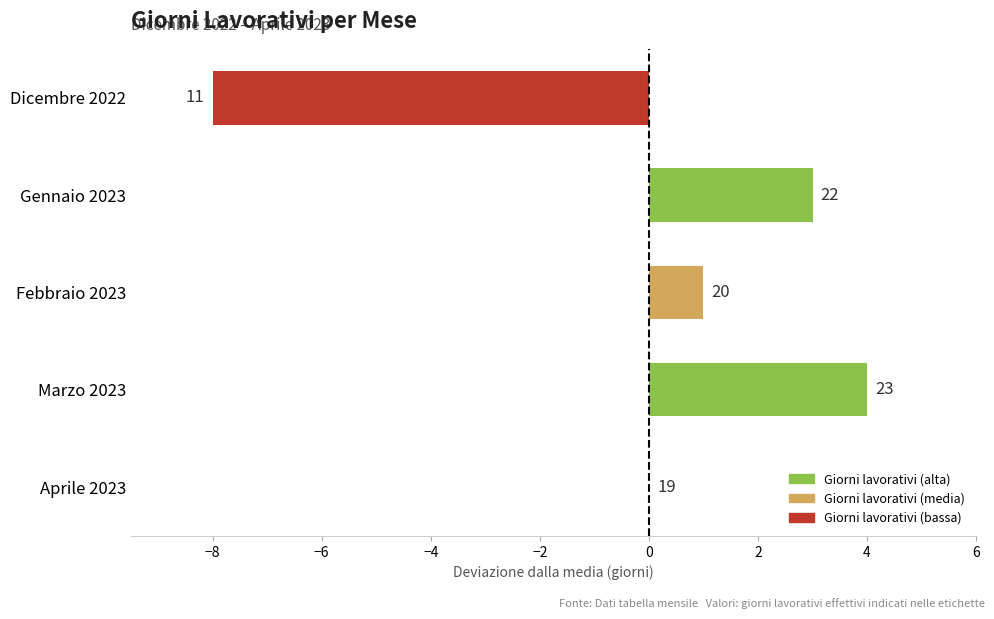

Does the chart contain stacked bars?

No